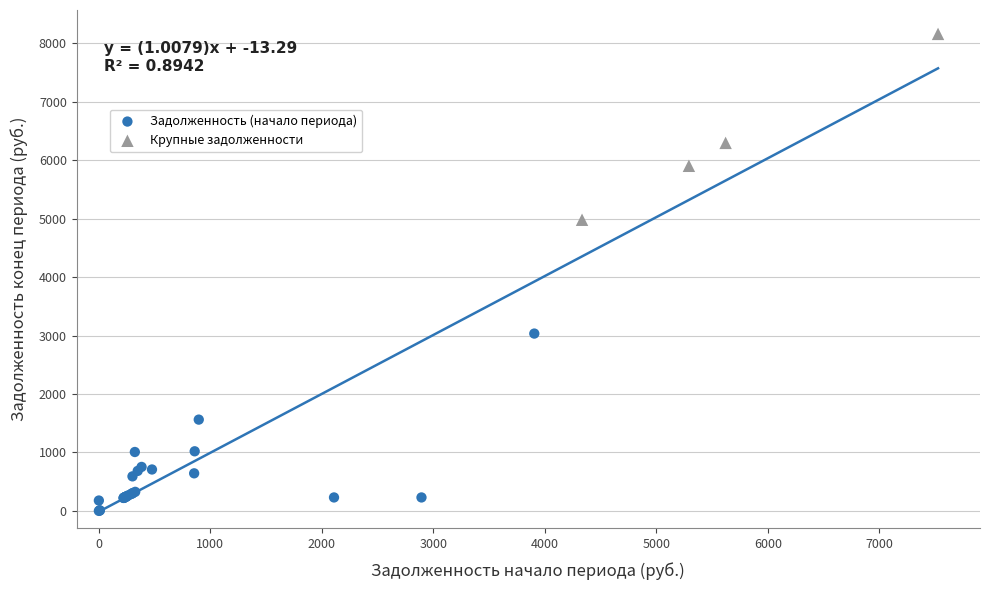

Which series contains the highest Y value?

Крупные задолженности